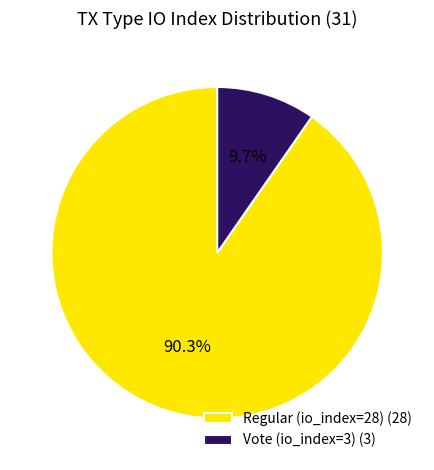

Rank the categories by value from lowest to highest.

Vote (io_index=3), Regular (io_index=28)